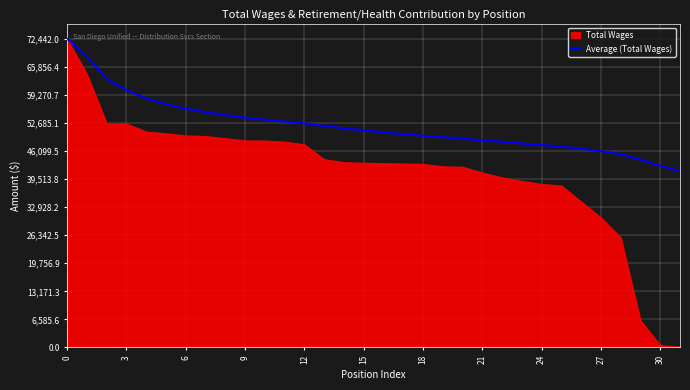

What is the highest value of the Average (Total Wages) series?

72442.0